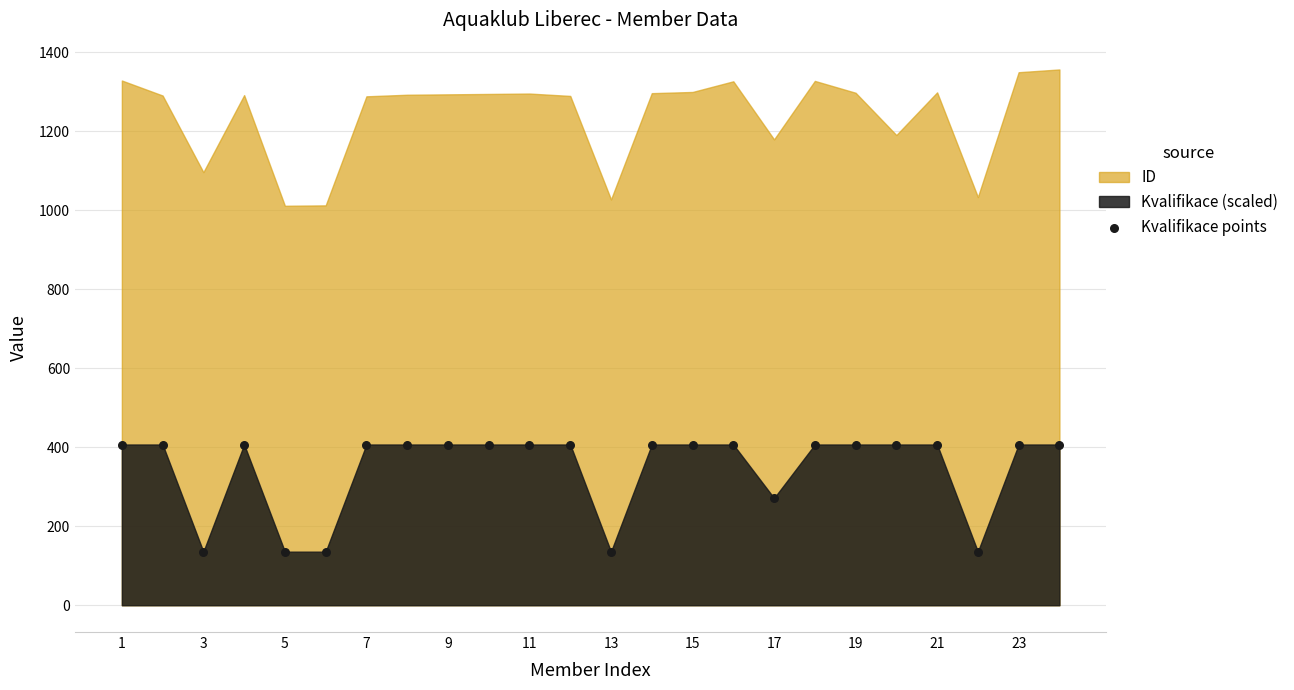

How many data points are displayed?

24